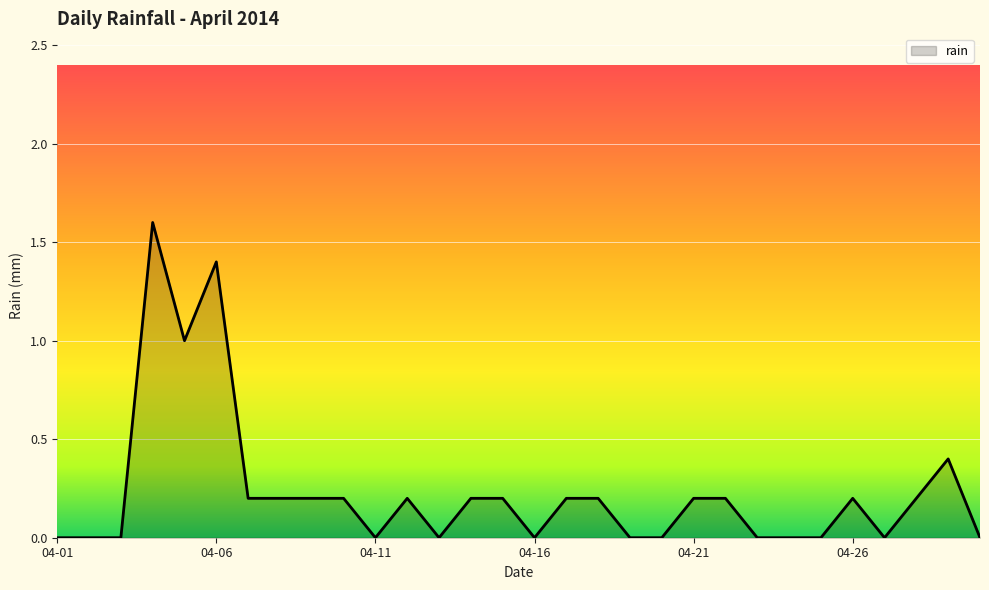

How many series are shown in this chart?

1